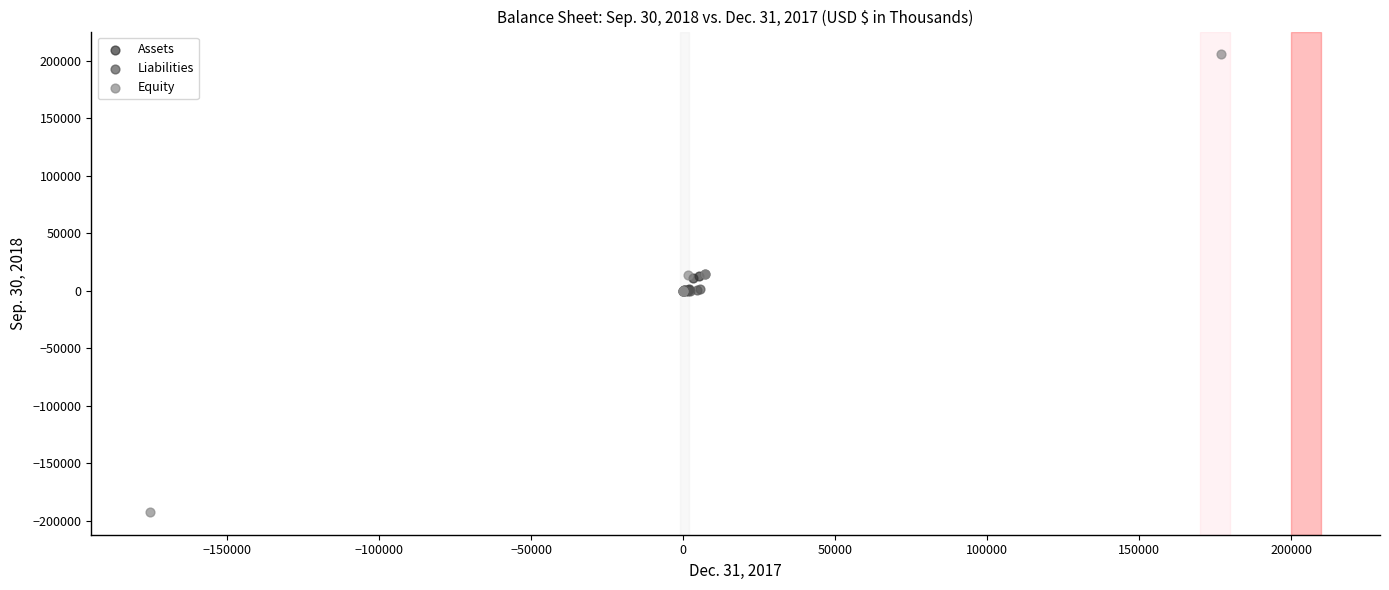

Which series contains the highest Y value?

Equity